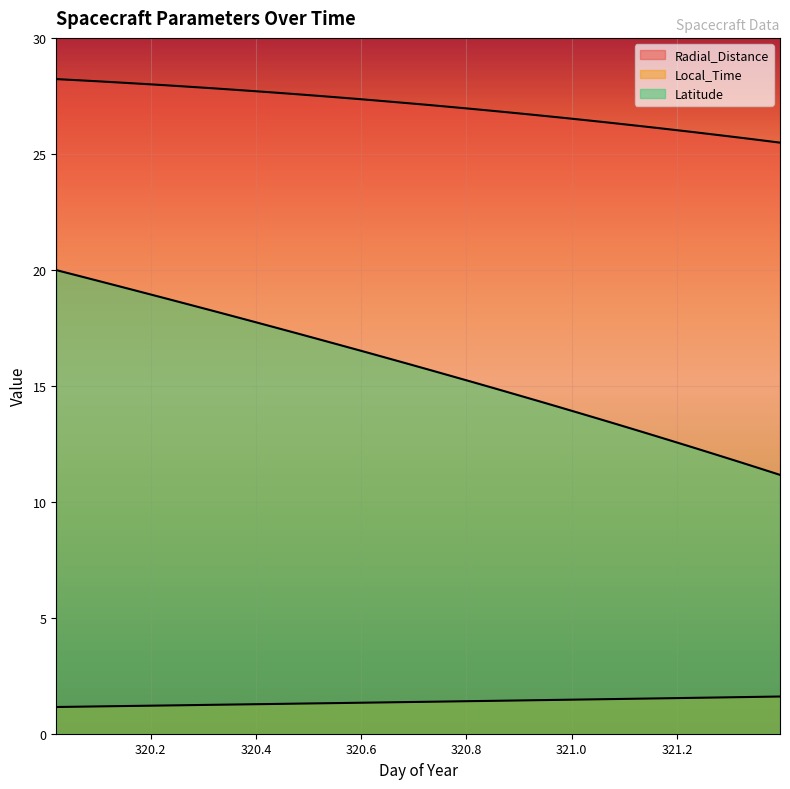

The value of Radial_Distance at 321.0208 is 16.6. True or false?

False